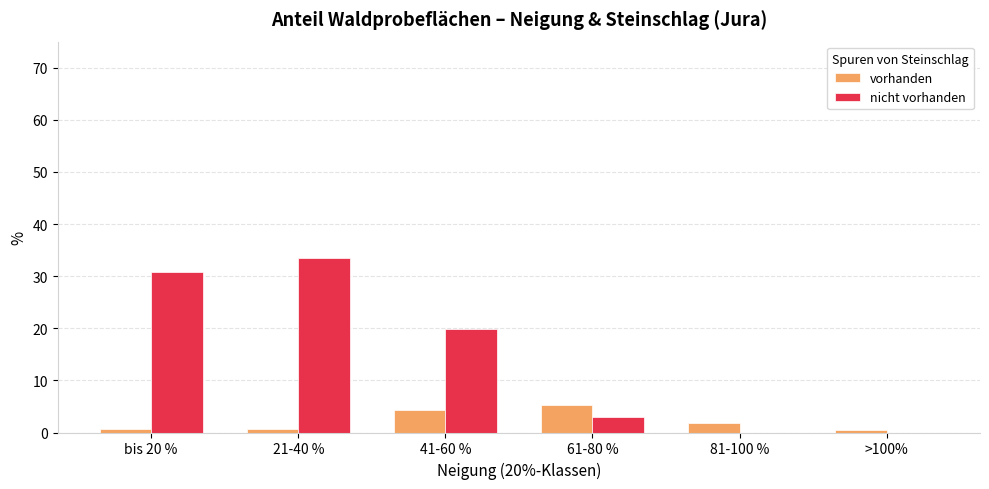

What is the total value across all series at 81-100 %?

1.8